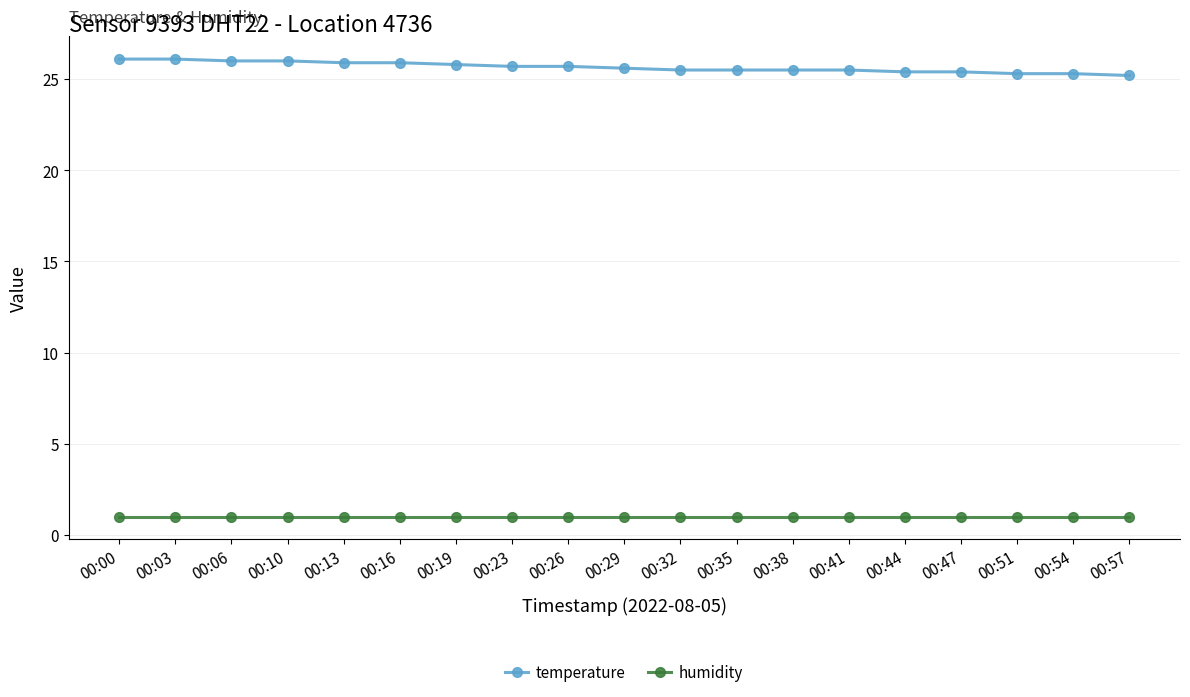

How many data points does each series have?

19